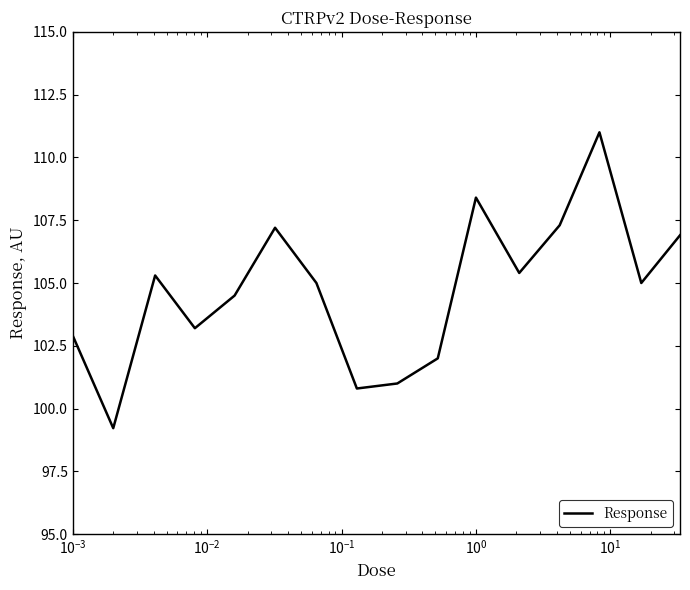

What is the difference between the second highest and minimum values?

9.2